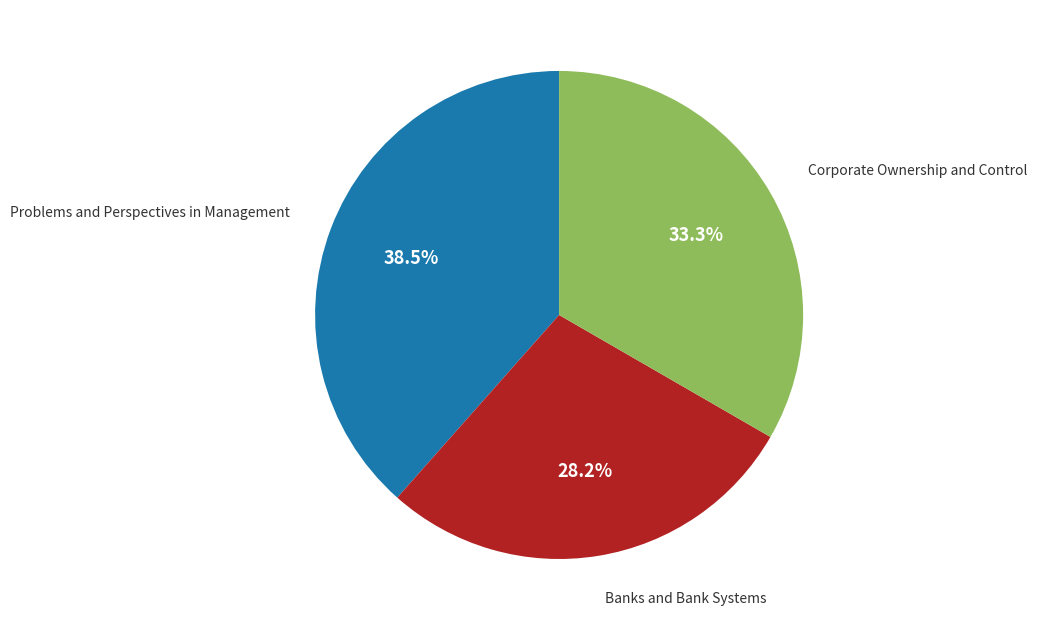

Does any single category account for the majority?

No